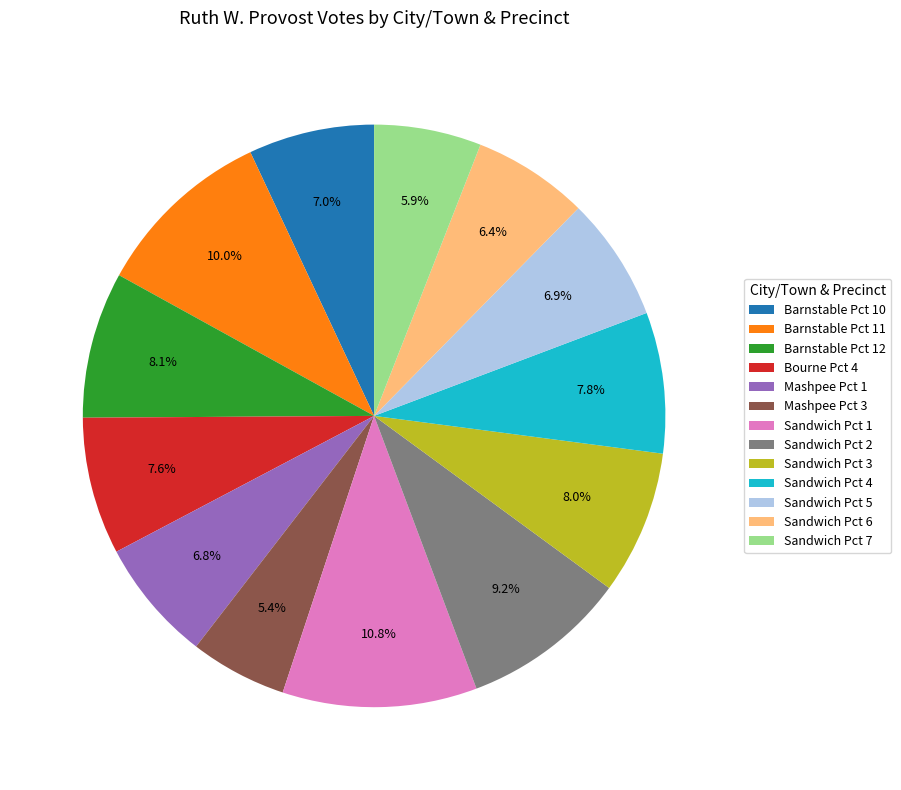

Is Sandwich Pct 3 the majority of the pie?

No